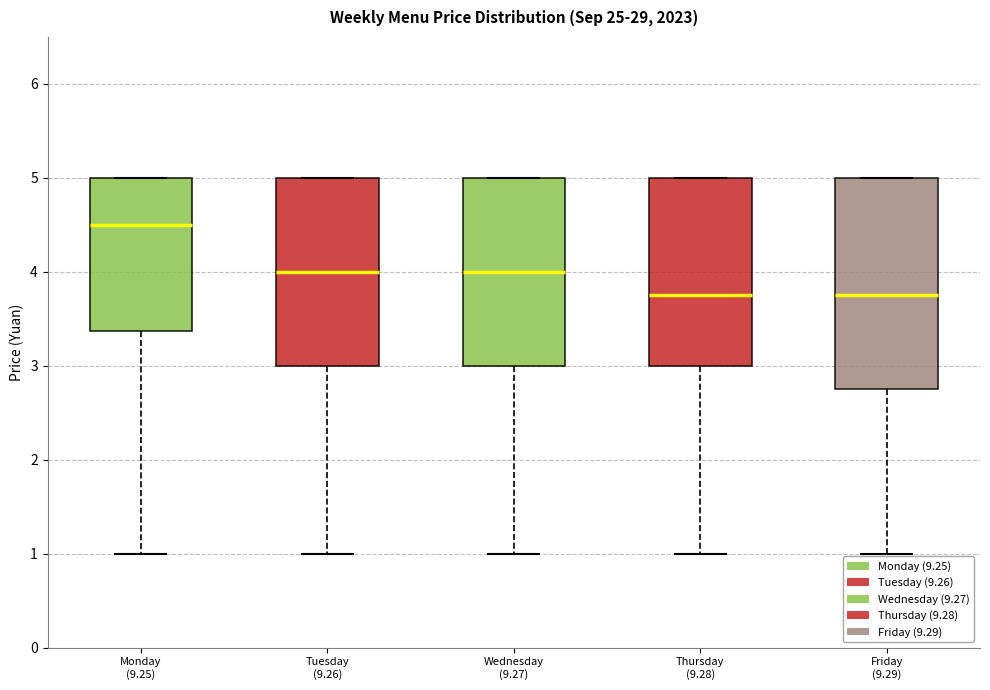

Where does the lower whisker of the box for Wednesday (9.27) end on the y-axis? The values are not printed on the chart, so give them approximately, as read against the axis.

1.0